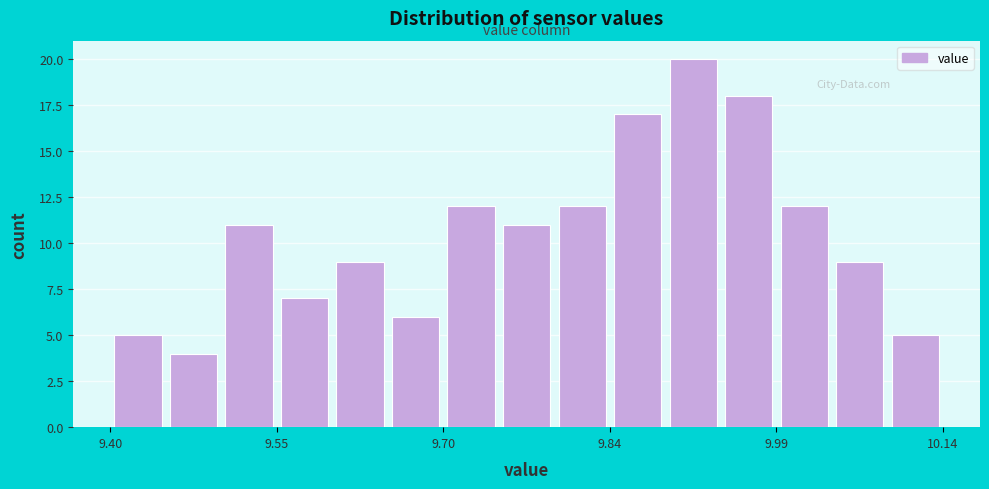

Read against the x-axis, roughly where is the centre of the tallest bar?

9.92